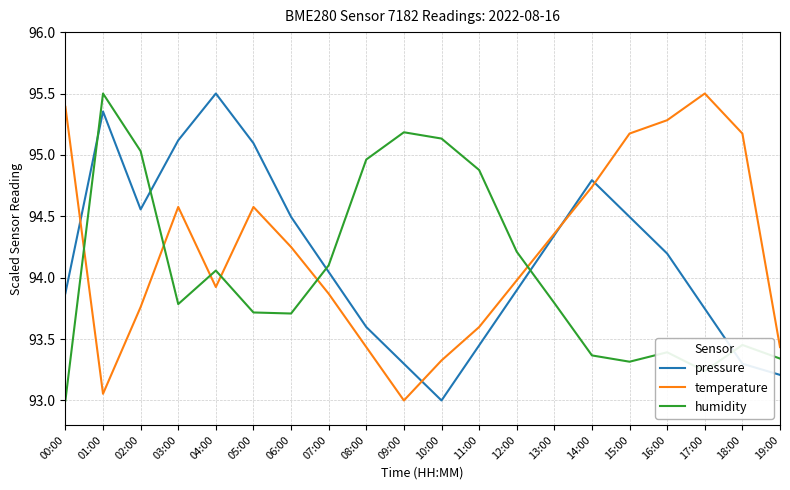

At which label is humidity closest to 94?

04:00